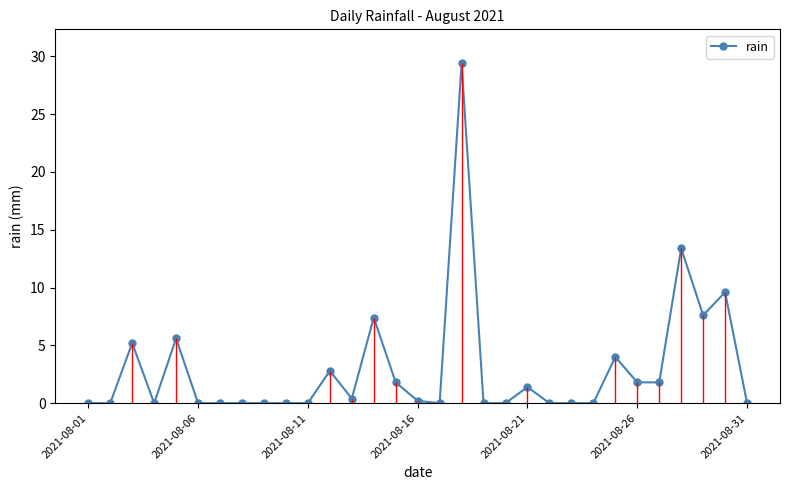

True or false: rain has more than 1 points higher than both neighbors.

True